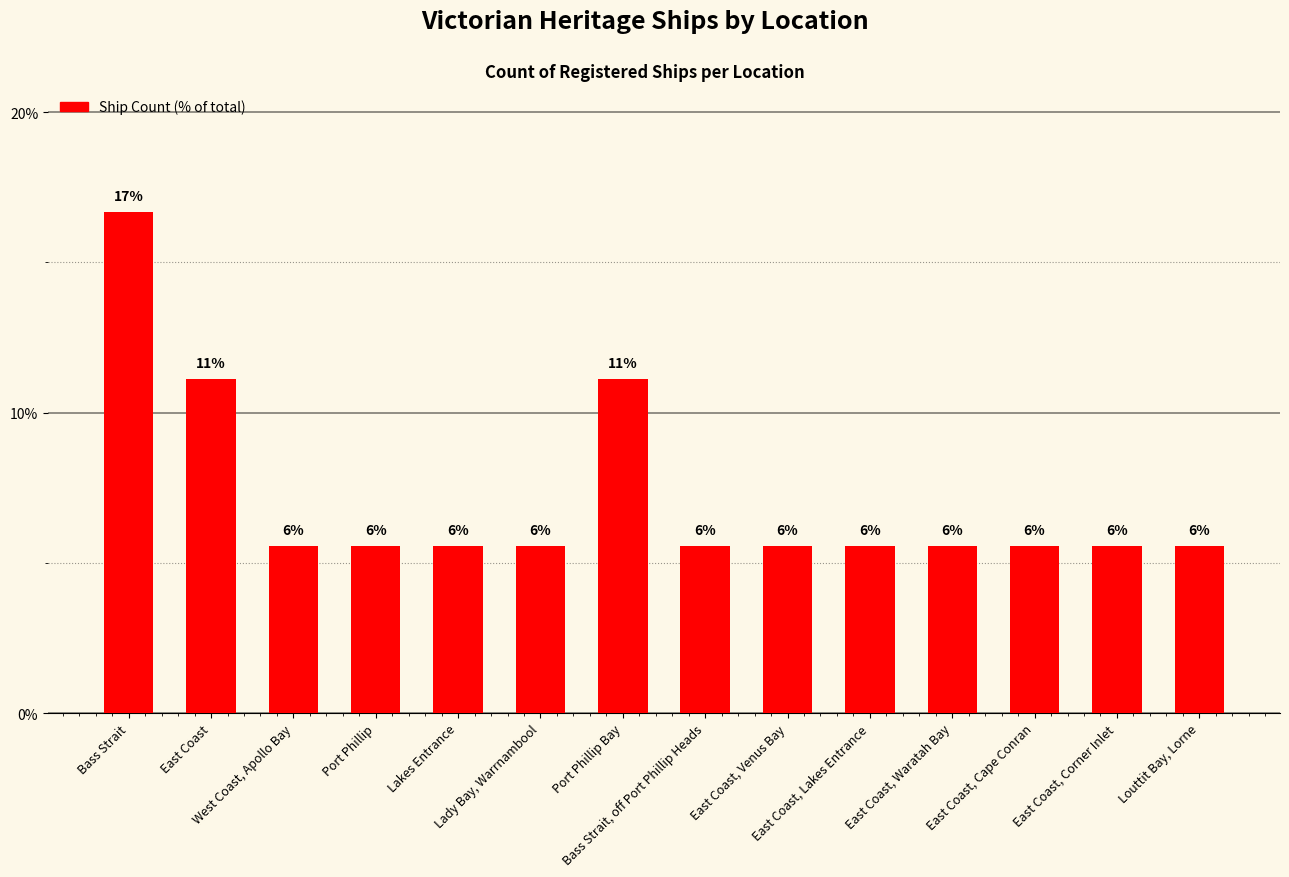

Reading left to right, extract all data points from this chart.

16.7	11.1	5.6	5.6	5.6	5.6	11.1	5.6	5.6	5.6	5.6	5.6	5.6	5.6